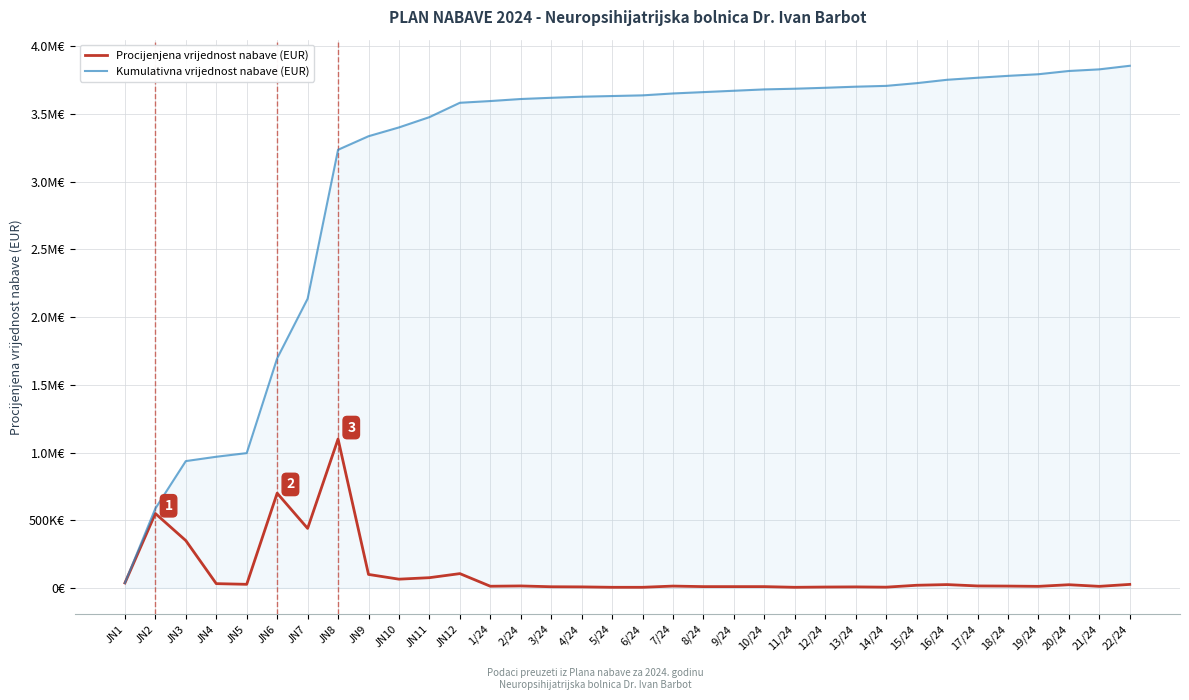

Is the value of Procijenjena vrijednost nabave (EUR) at 16/24 greater than the value of Kumulativna vrijednost nabave (EUR) at 5/24?

No